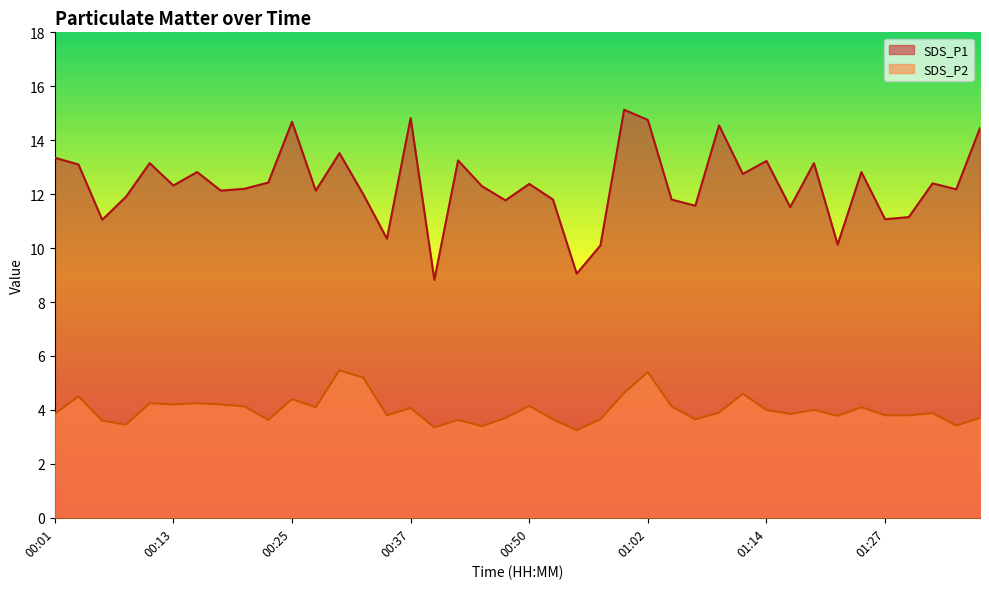

Where is SDS_P1 nearest to the value 11?

00:06